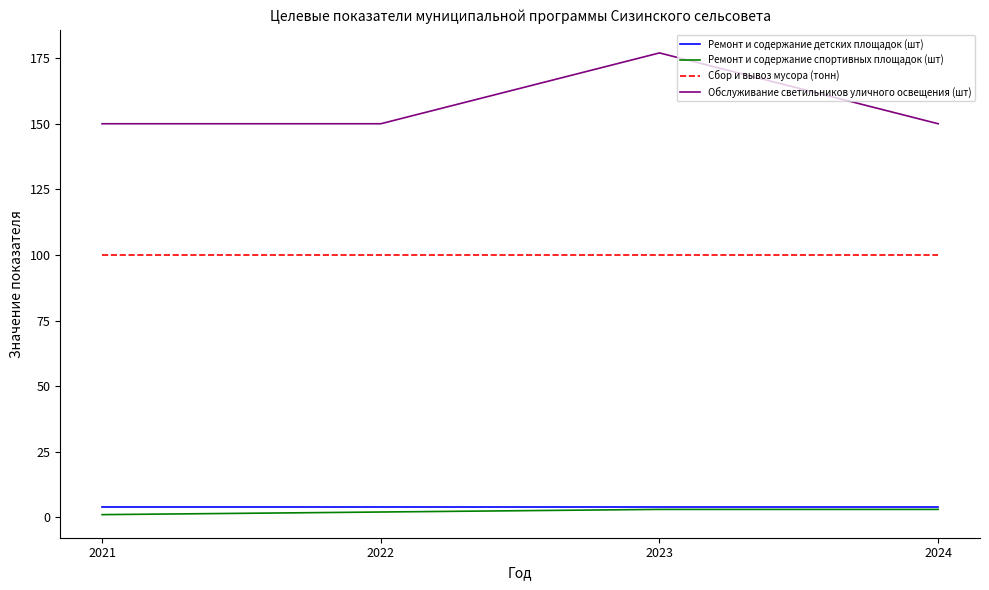

Which series has the largest total across all categories?

Обслуживание светильников уличного освещения (шт)